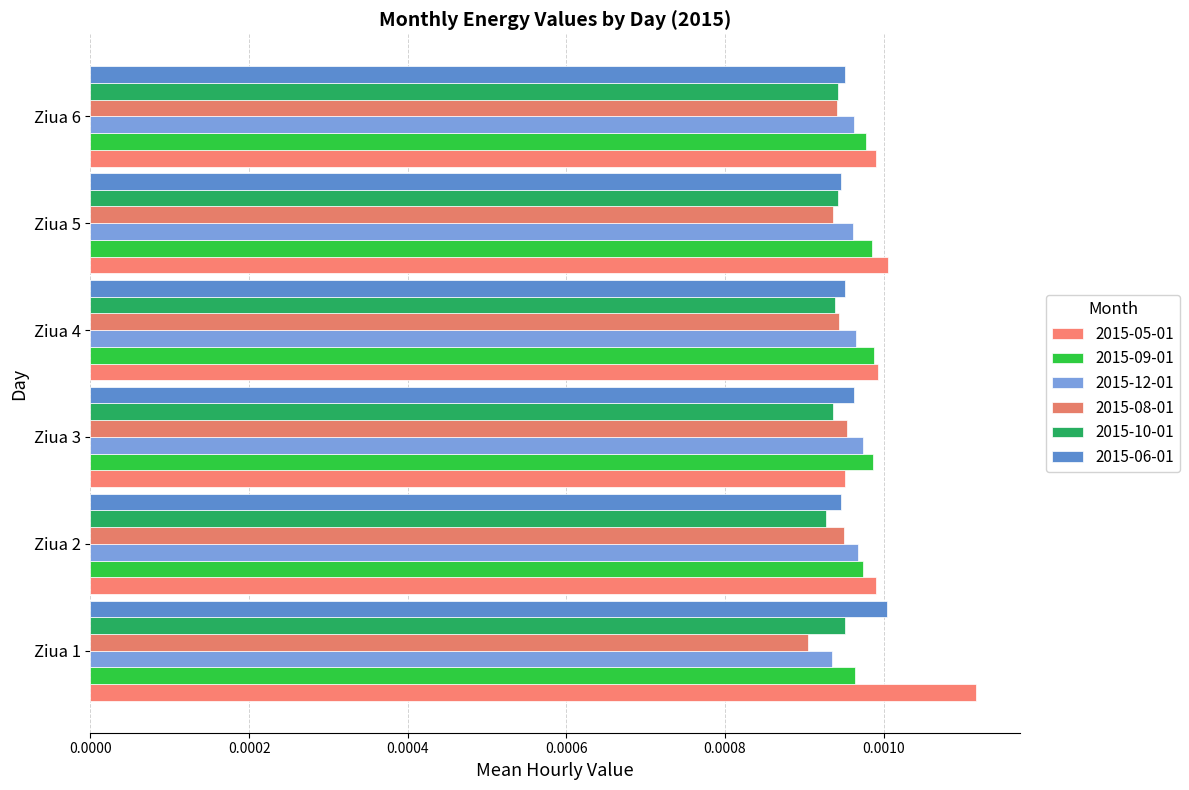

Which series changed the most between Ziua 1 and Ziua 6?

2015-05-01